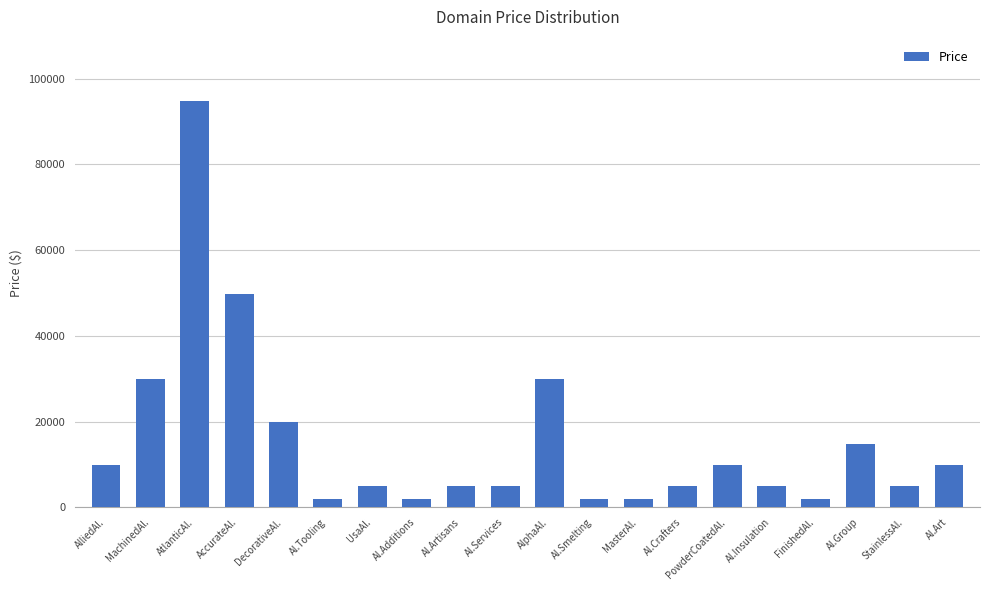

What is the sum of all values?

307760